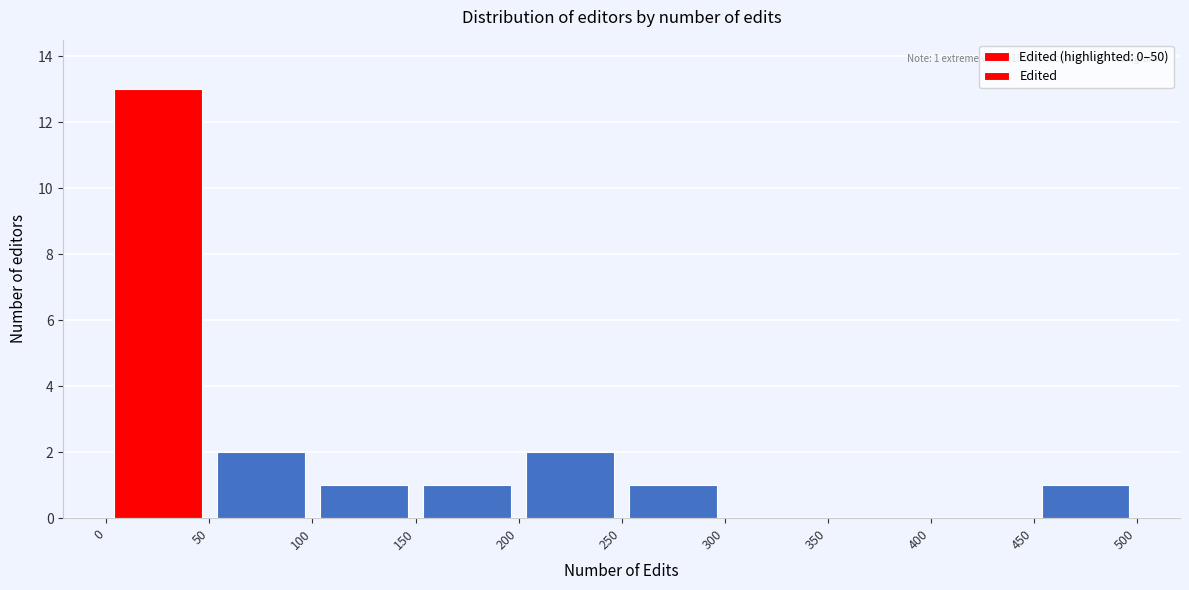

Which range on the x-axis has the tallest bar?

0 to 50